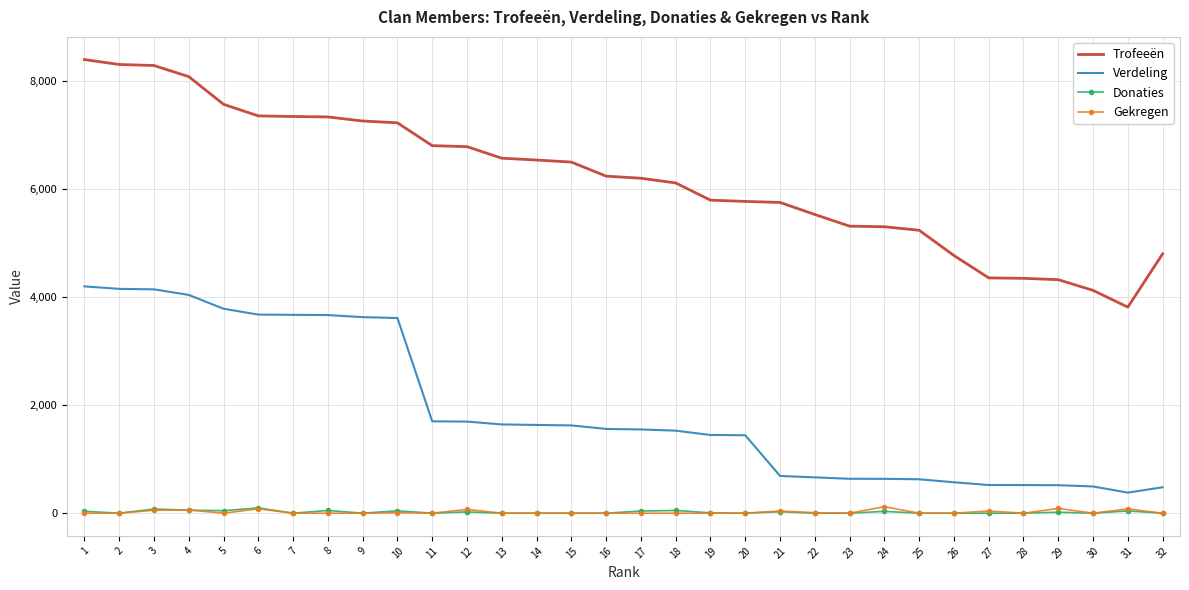

What is the difference between the maximum and minimum values in the Trofeeën series?

4583